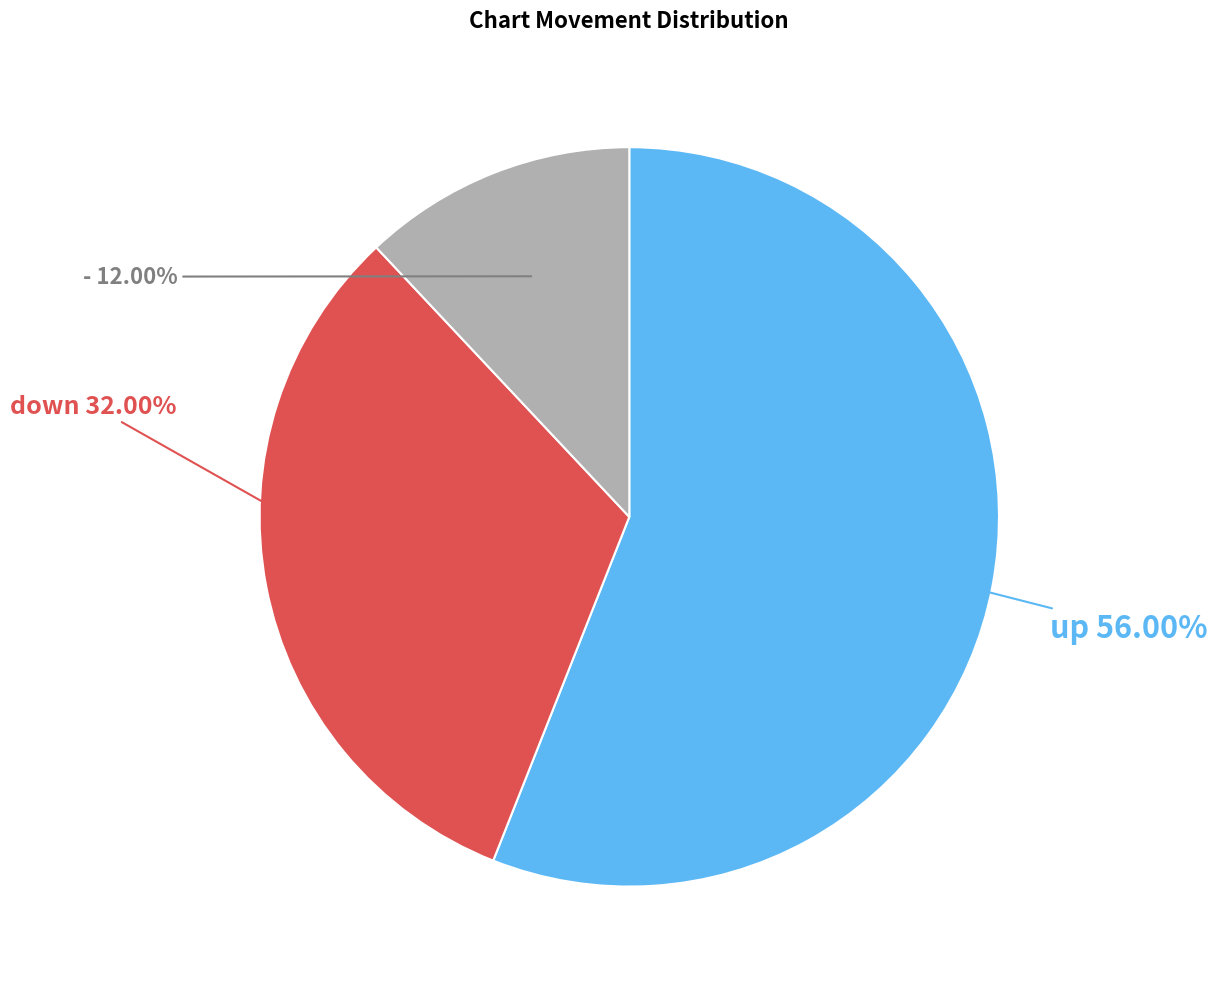

Count the number of slices in the pie.

3